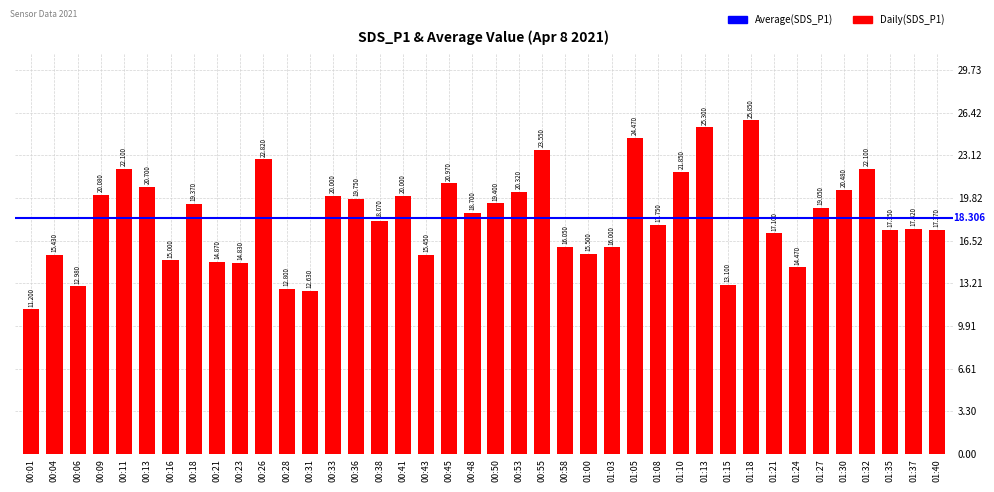

How many data points are above 18?

21